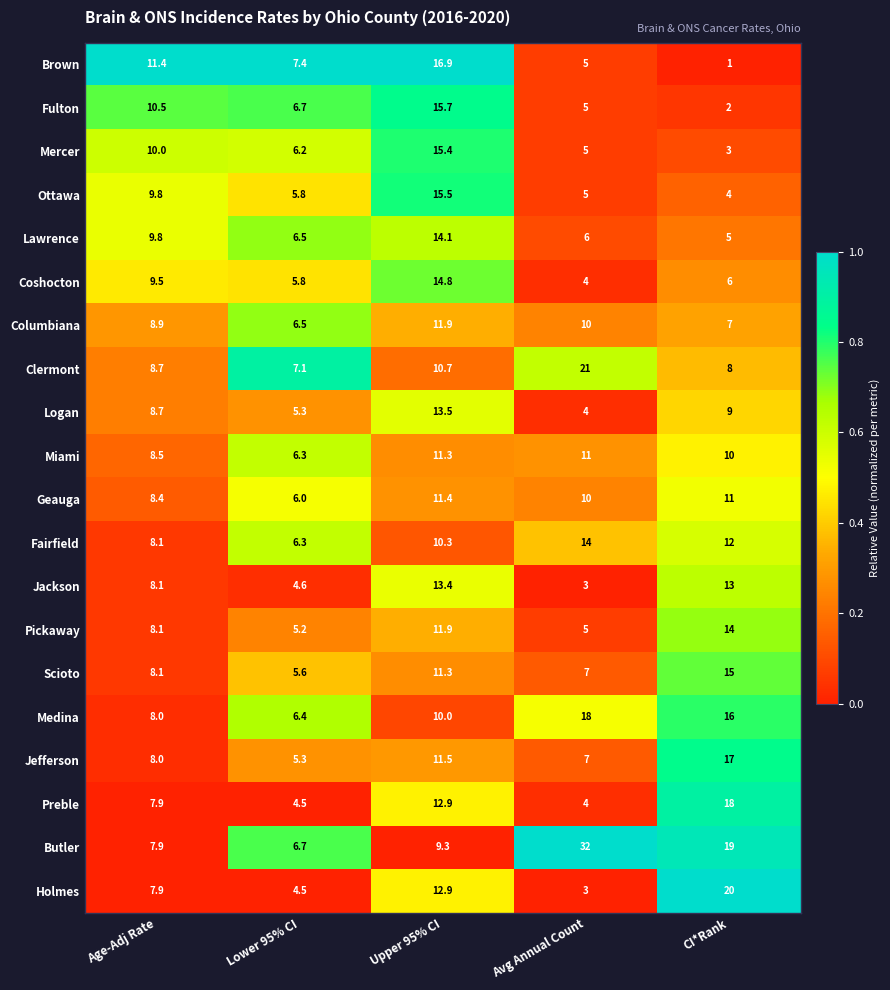

At which category does the chart reach its peak across all series?

Avg Annual Count